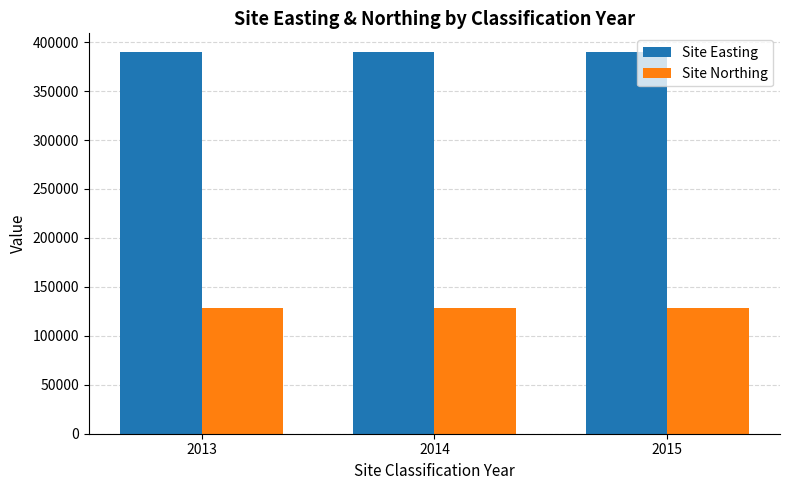

What is the greatest value displayed?

389526